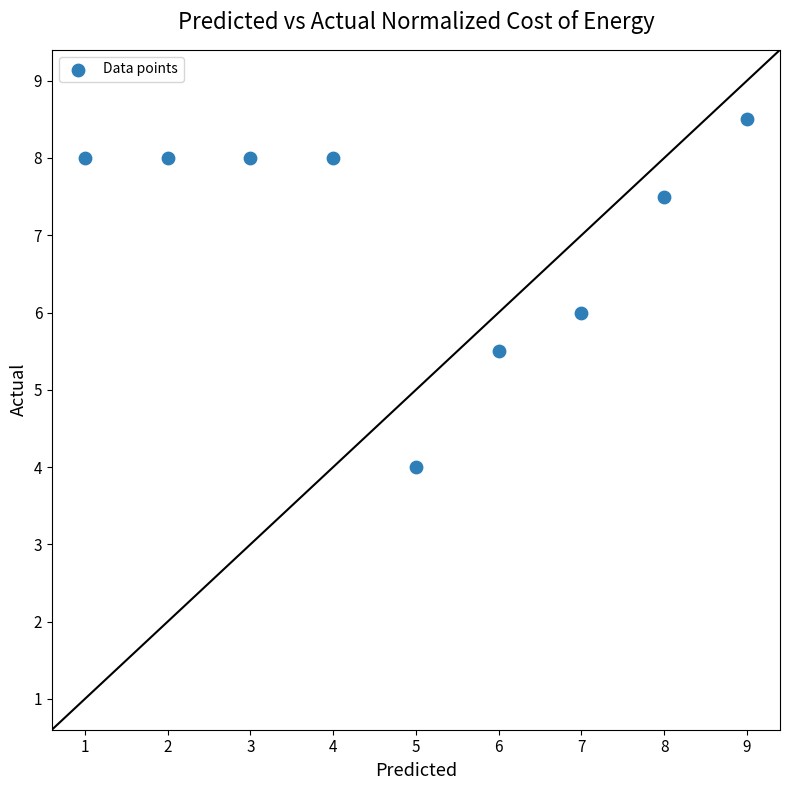

What is the average Y value?

7.1